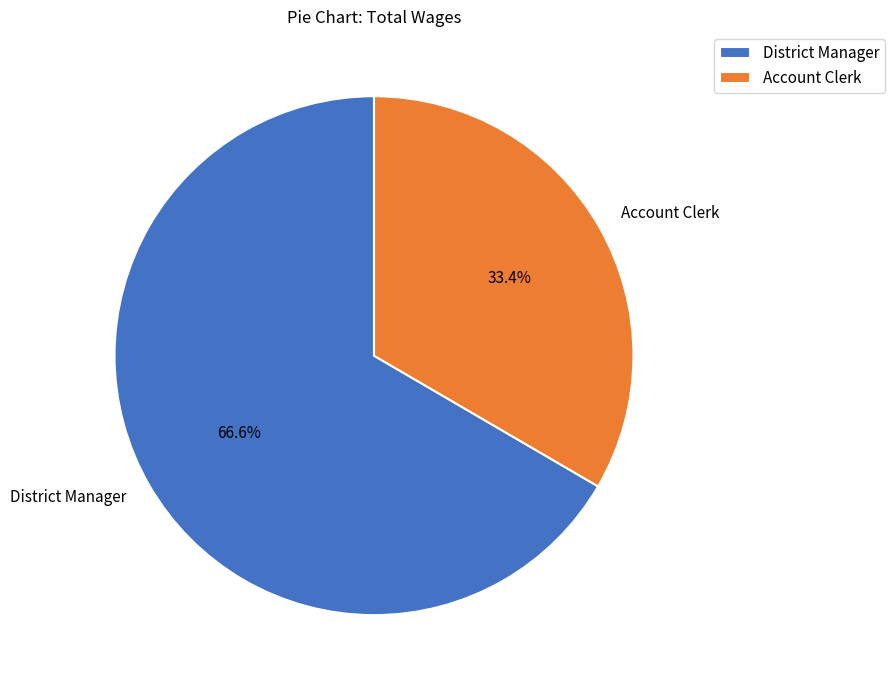

What is the ratio of the value at Account Clerk to the value at District Manager?

0.5